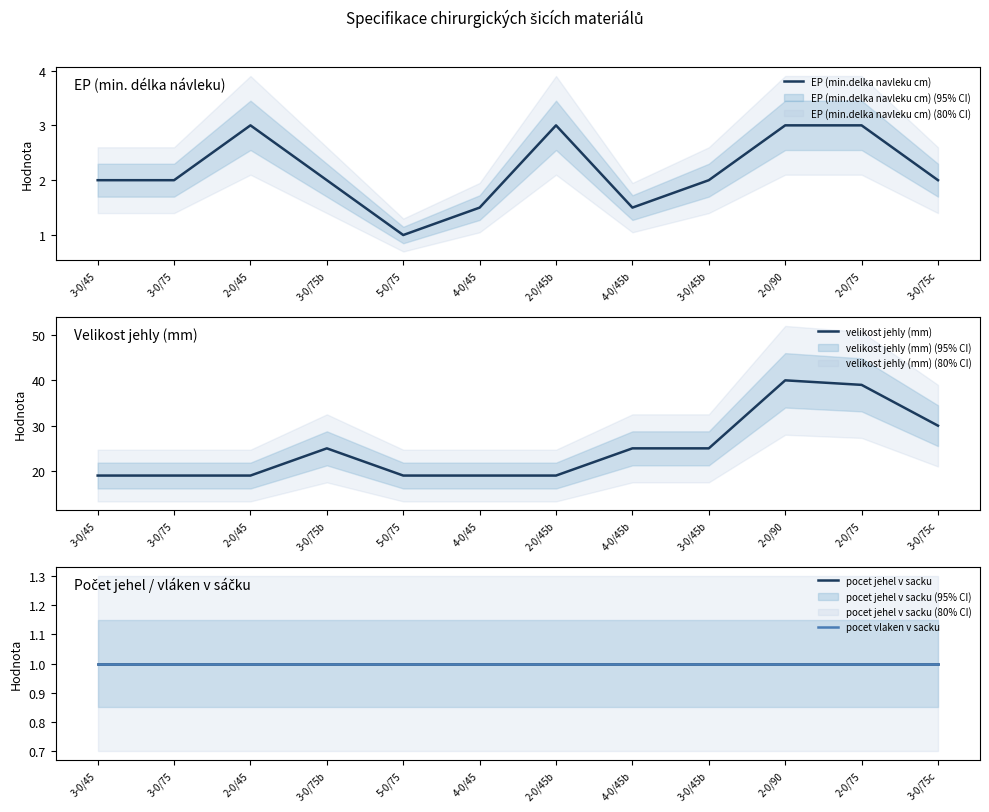

Reading left to right, extract all data points from this chart.

EP (min.delka navleku cm): 3-0/45=2.0	3-0/75=2.0	2-0/45=3.0	3-0/75b=2.0	5-0/75=1.0	4-0/45=1.5	2-0/45b=3.0	4-0/45b=1.5	3-0/45b=2.0	2-0/90=3.0	2-0/75=3.0	3-0/75c=2.0
velikost jehly (mm): 3-0/45=19.0	3-0/75=19.0	2-0/45=19.0	3-0/75b=25.0	5-0/75=19.0	4-0/45=19.0	2-0/45b=19.0	4-0/45b=25.0	3-0/45b=25.0	2-0/90=40.0	2-0/75=39.0	3-0/75c=30.0
pocet jehel v sacku: 3-0/45=1.0	3-0/75=1.0	2-0/45=1.0	3-0/75b=1.0	5-0/75=1.0	4-0/45=1.0	2-0/45b=1.0	4-0/45b=1.0	3-0/45b=1.0	2-0/90=1.0	2-0/75=1.0	3-0/75c=1.0
pocet vlaken v sacku: 3-0/45=1.0	3-0/75=1.0	2-0/45=1.0	3-0/75b=1.0	5-0/75=1.0	4-0/45=1.0	2-0/45b=1.0	4-0/45b=1.0	3-0/45b=1.0	2-0/90=1.0	2-0/75=1.0	3-0/75c=1.0